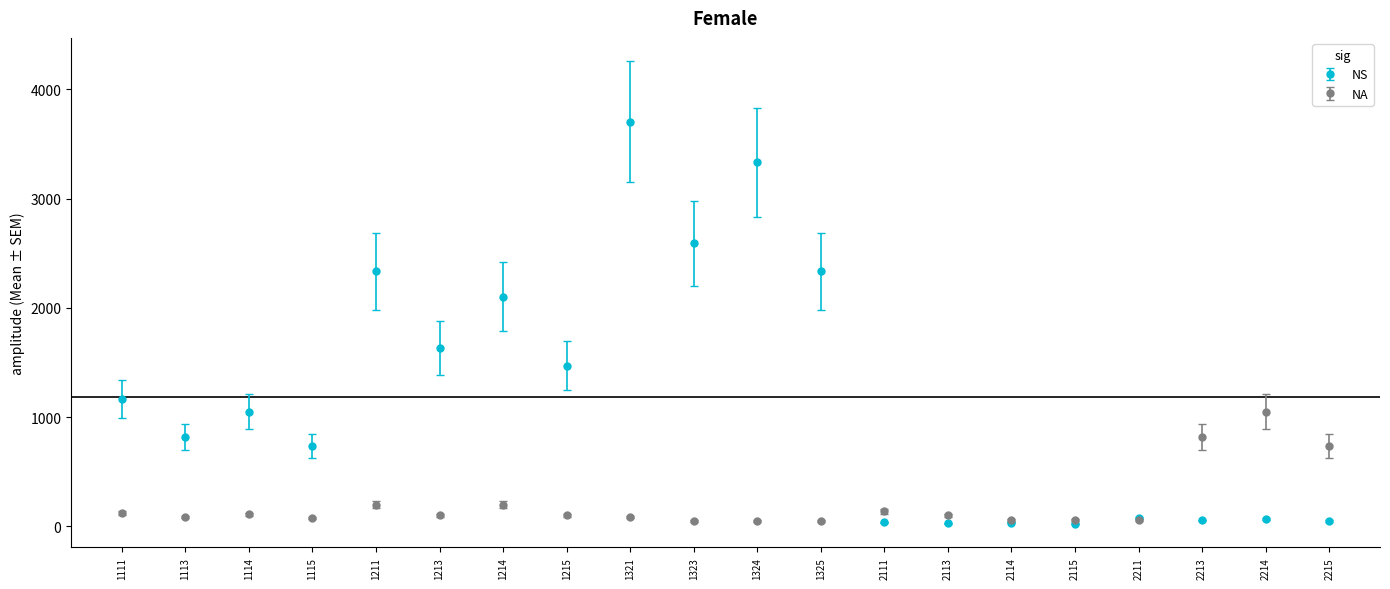

The NA series shows 55 at 2115. True or false?

True